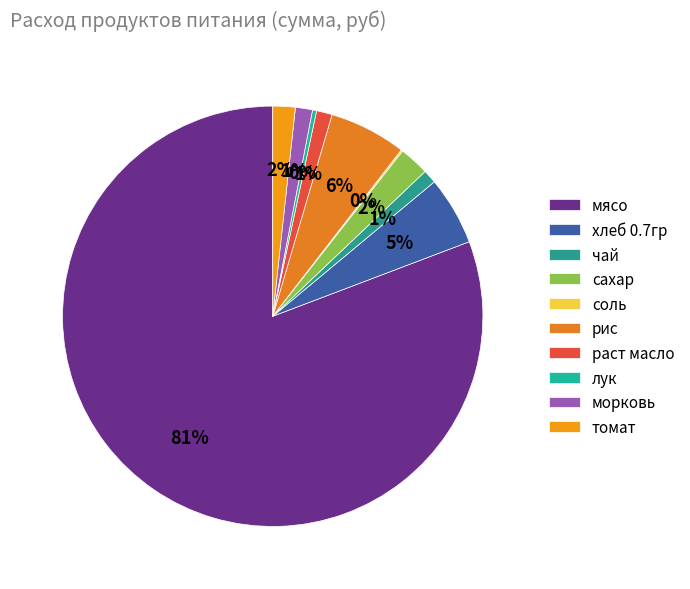

Count the number of slices in the pie.

10